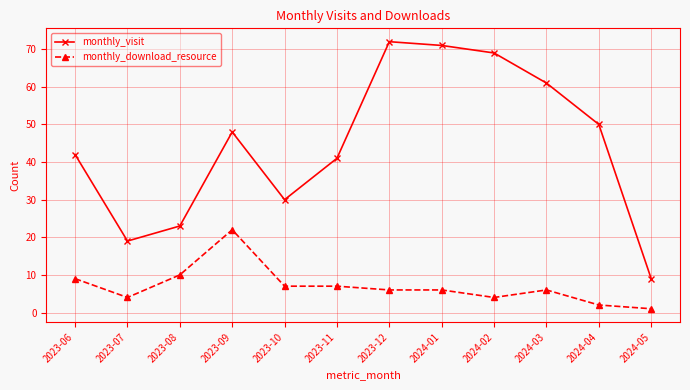

What are all the series names shown in the legend?

monthly_visit, monthly_download_resource